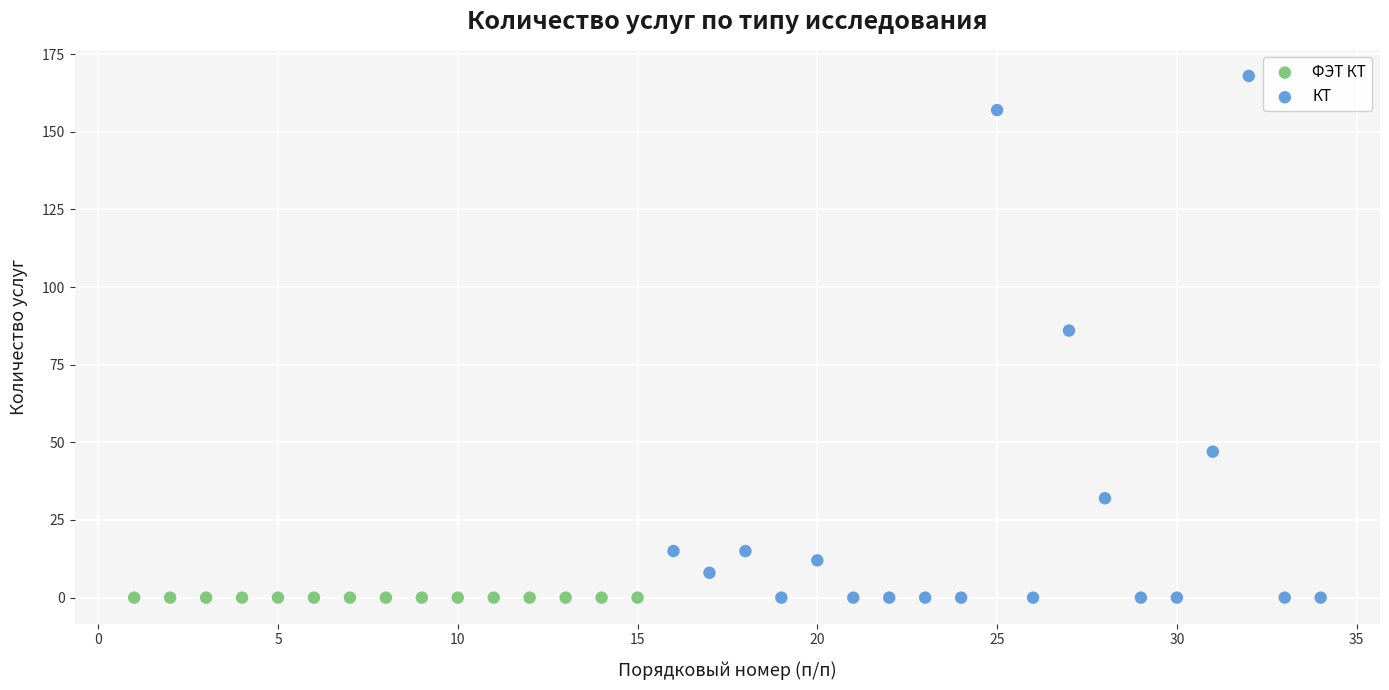

Which series reaches the maximum Y coordinate?

КТ